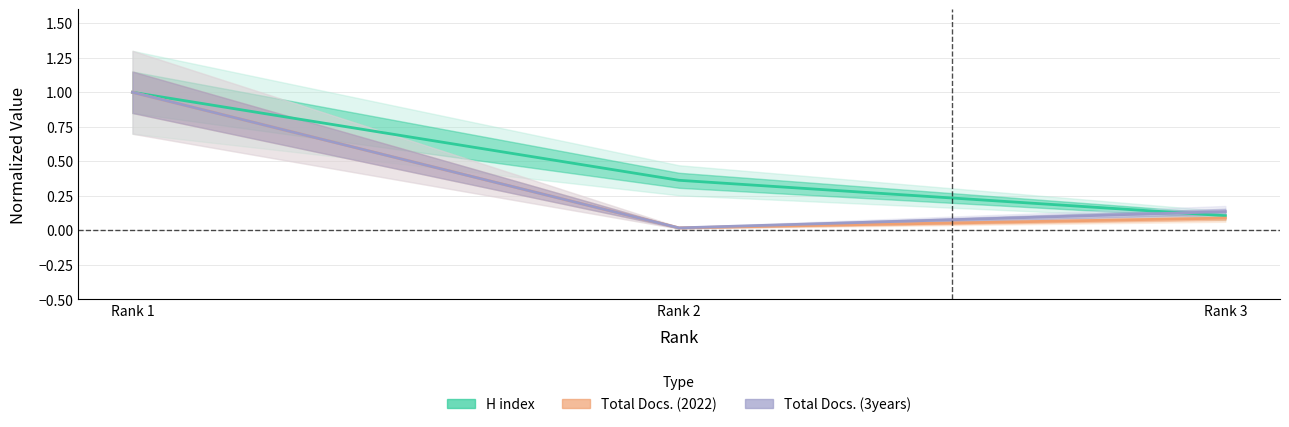

What is the value of the H index point at the 3rd from the left?

0.1